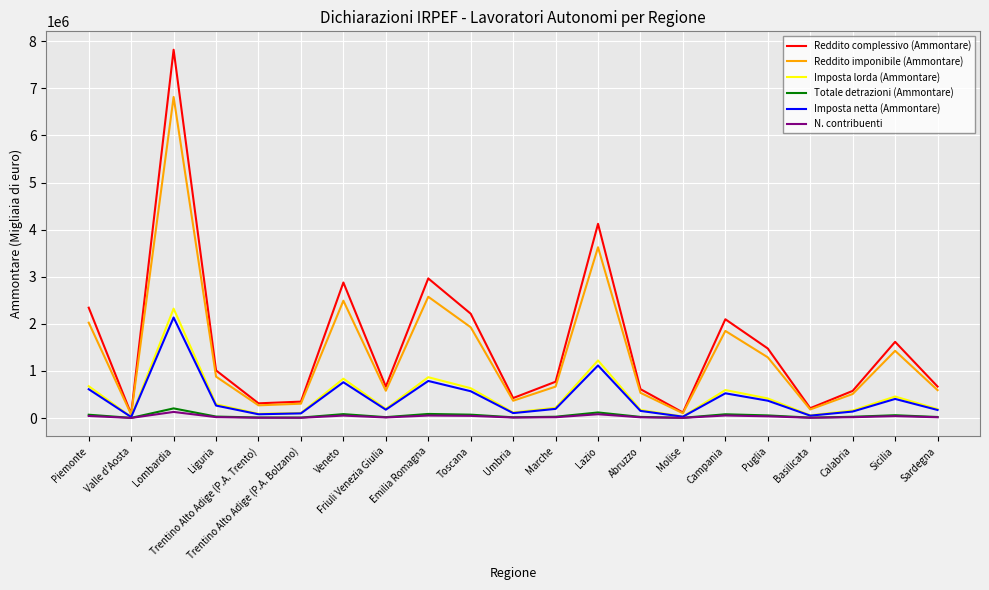

How many interior local peaks does the Imposta netta (Ammontare) series have?

6